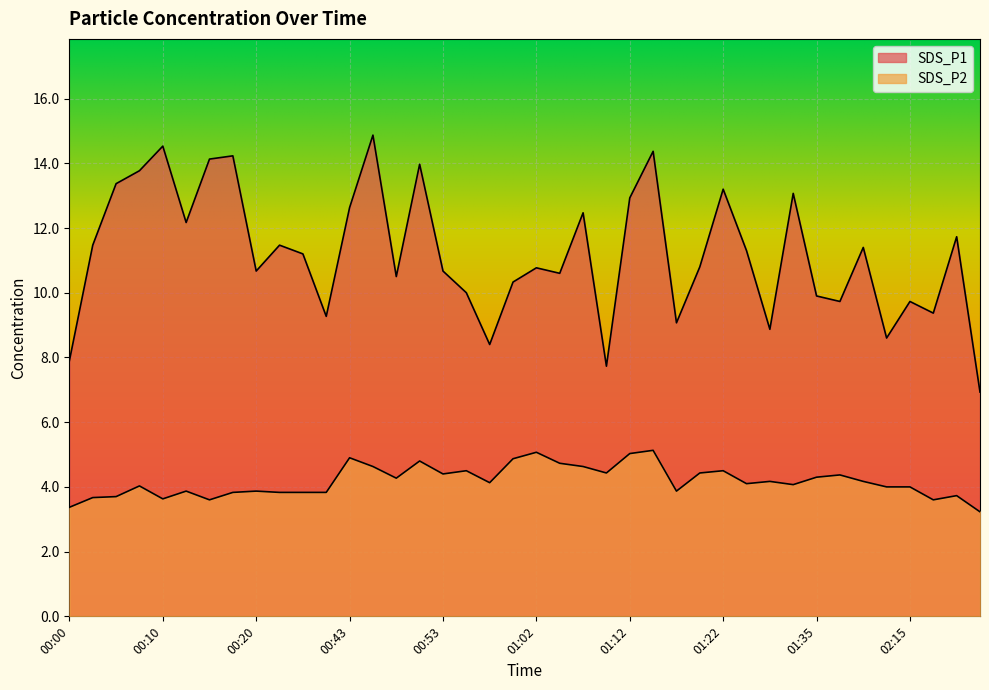

At 01:09, list the series in order from largest to smallest.

SDS_P1, SDS_P2